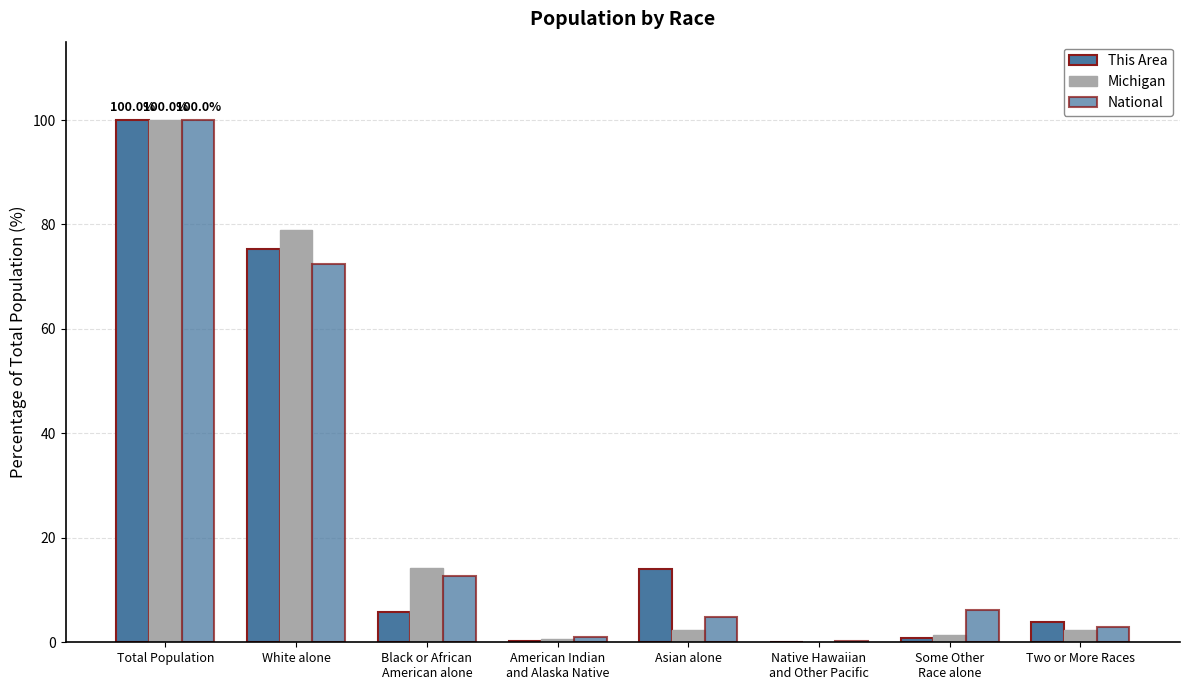

What is the minimum value for This Area?

0.1